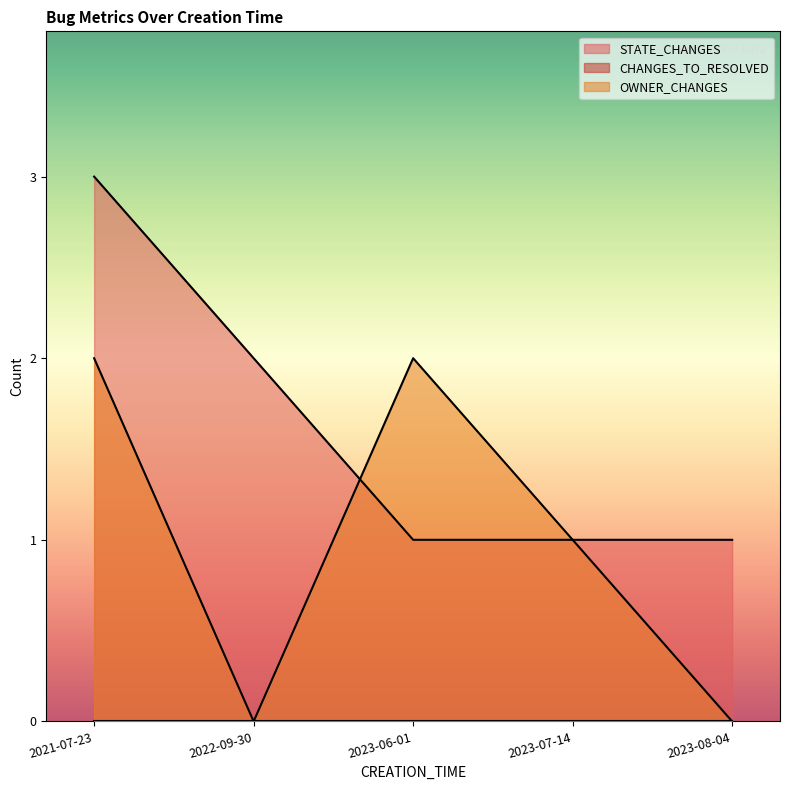

Reading left to right, extract all data points from this chart.

STATE_CHANGES: 3	2	1	1	1
OWNER_CHANGES: 2	0	2	1	0